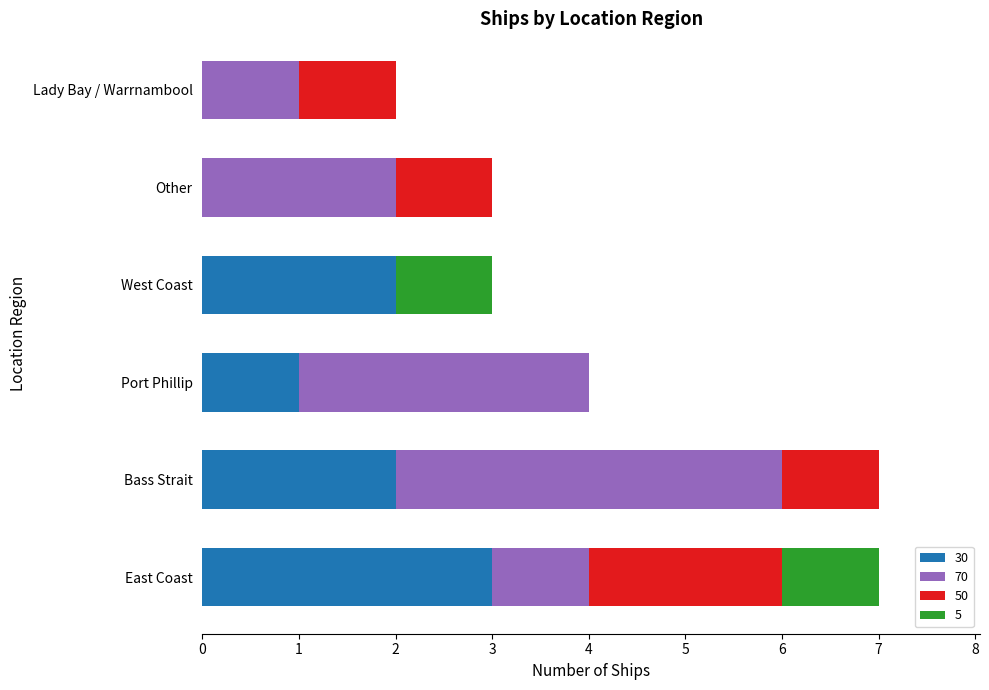

Which category has the highest value in the 30 series?

East Coast